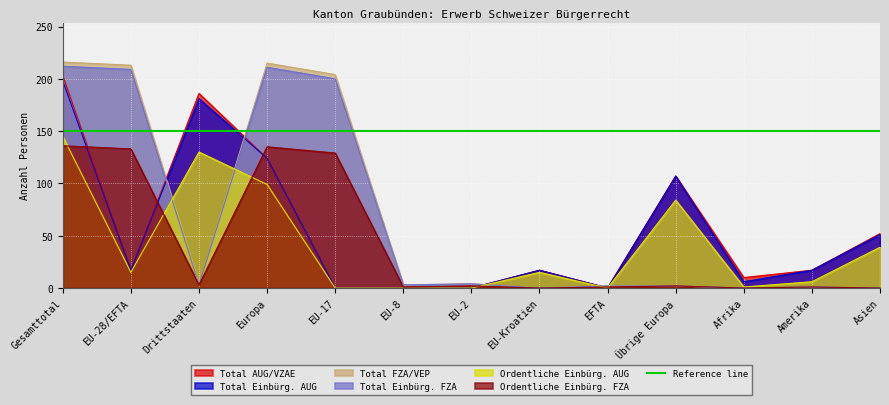

True or false: Total AUG/VZAE and Ordentliche Einbürg. AUG cross at least once.

False